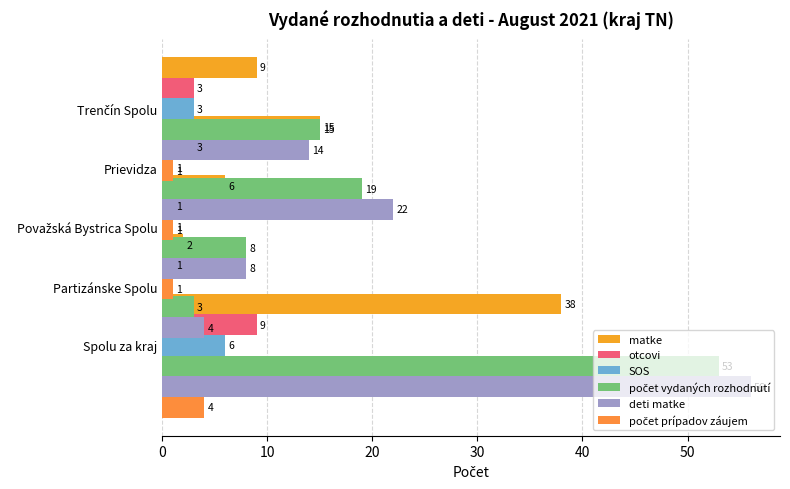

What is the greatest value displayed?

56